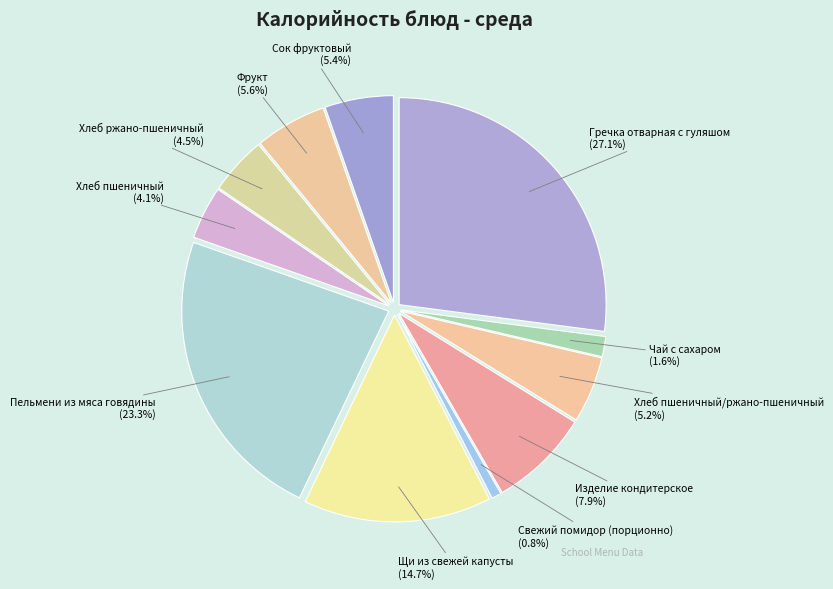

What portion of the pie excludes Щи из свежей капусты?

85.3%